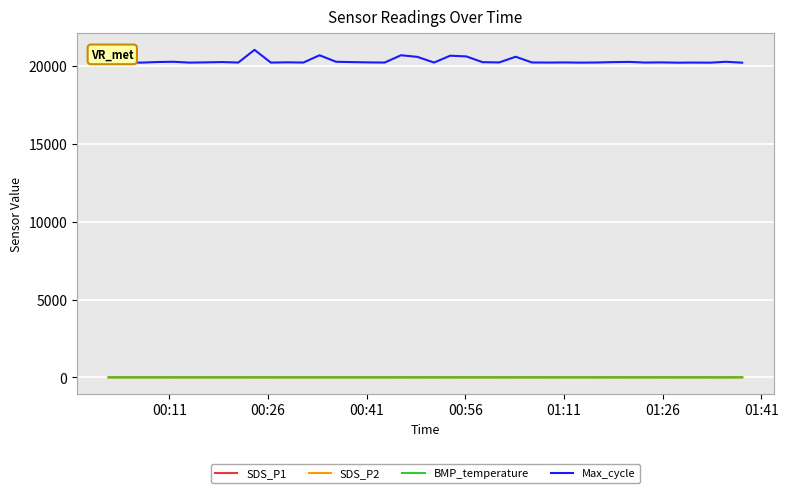

What is the maximum value shown in the chart?

21016.0